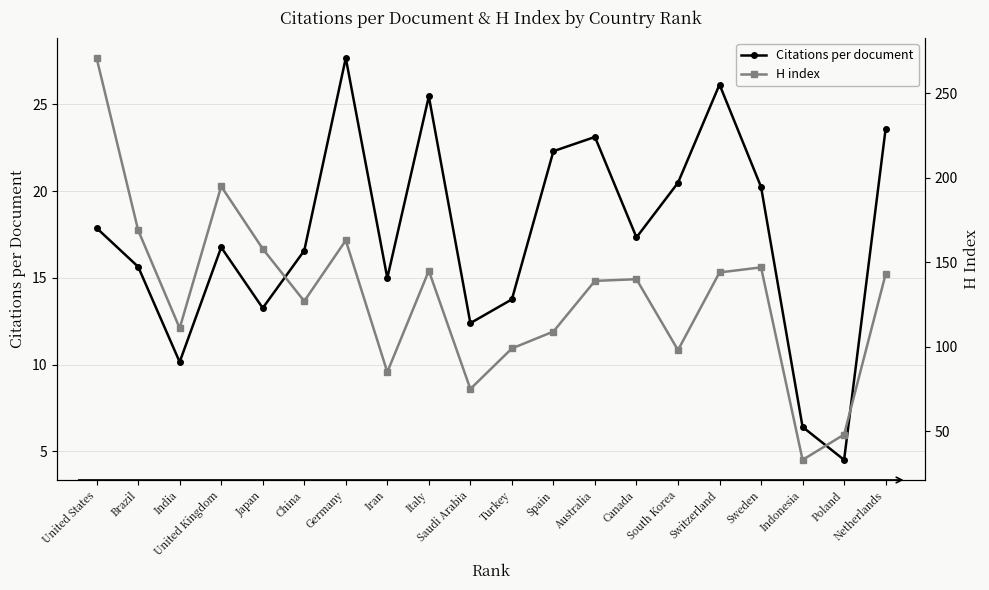

What position from the right is Sweden?

4